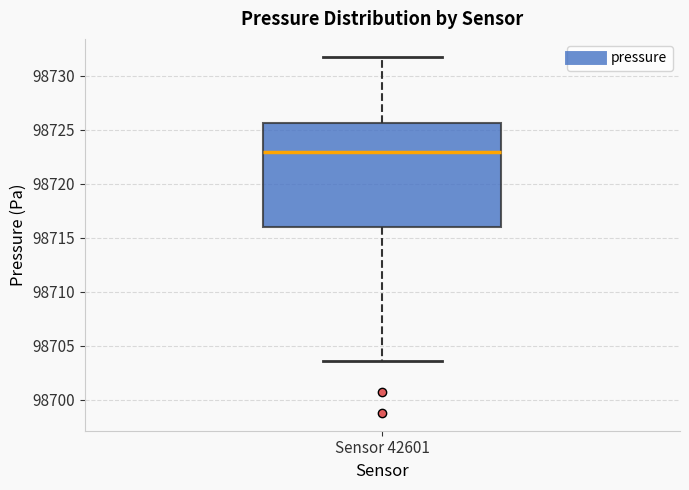

Where is the lower edge of the box for Sensor 42601 on the y-axis? The values are not printed on the chart, so give them approximately, as read against the axis.

98716.0